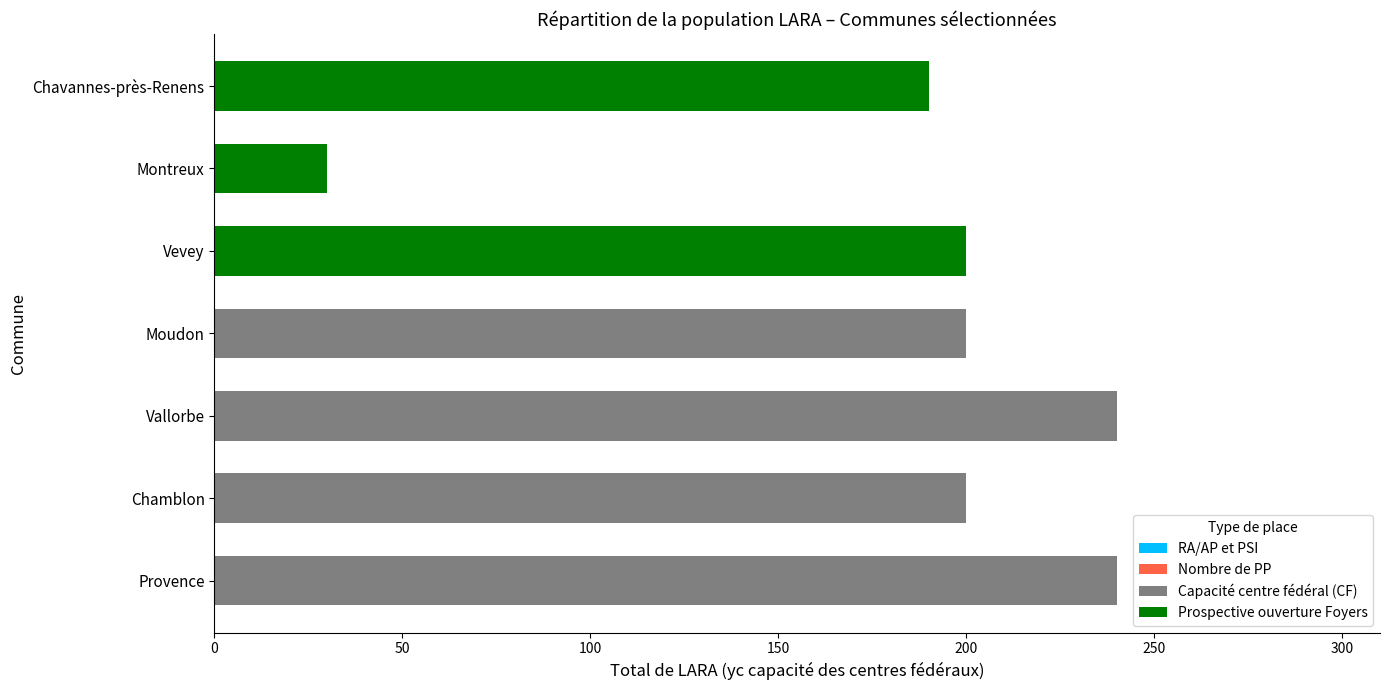

What is the sum of the Capacité centre fédéral (CF) values at Vevey and Chamblon?

200